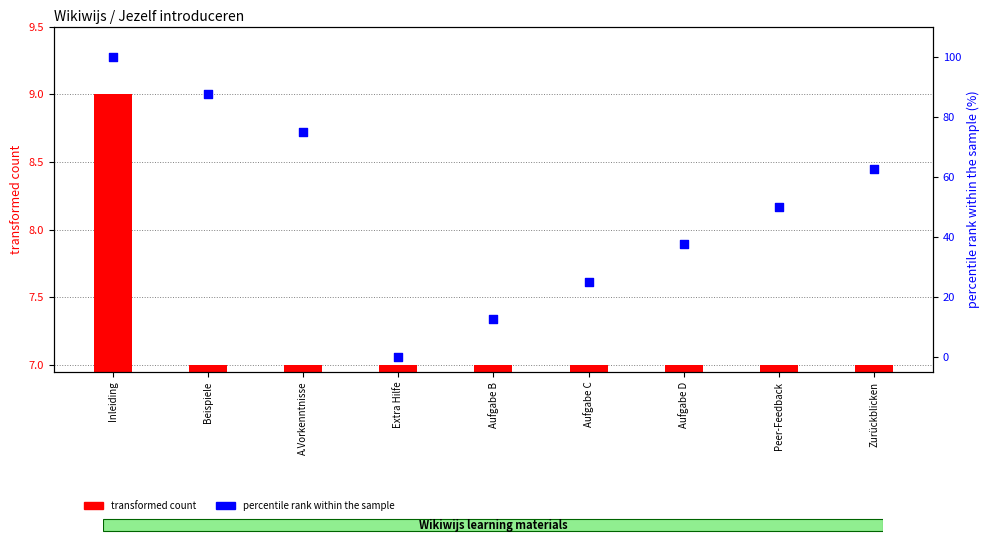

Which series contains the highest Y value?

percentile rank within the sample